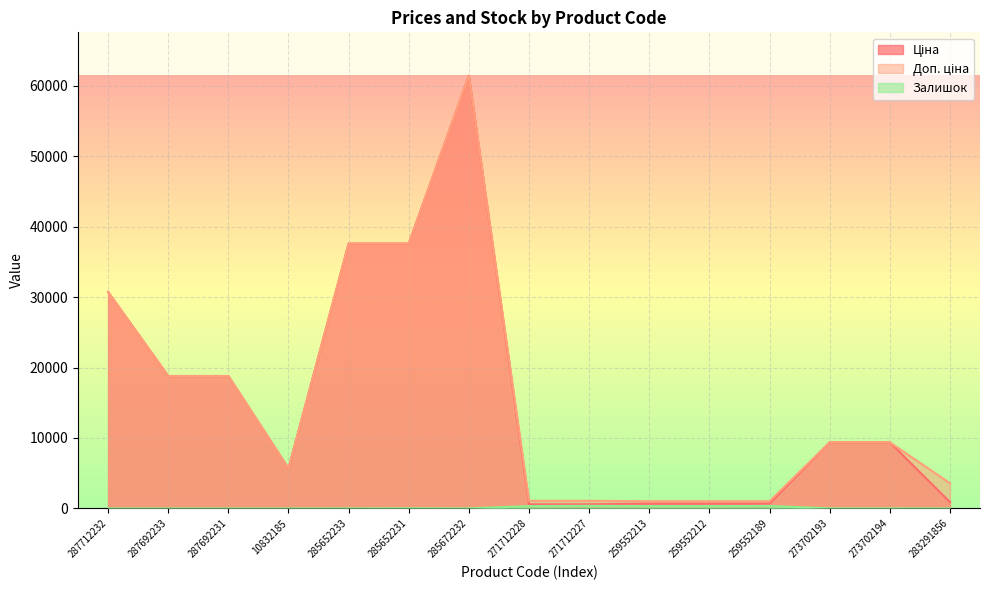

Is it true that Залишок equals 140.5 at 271712228?

False